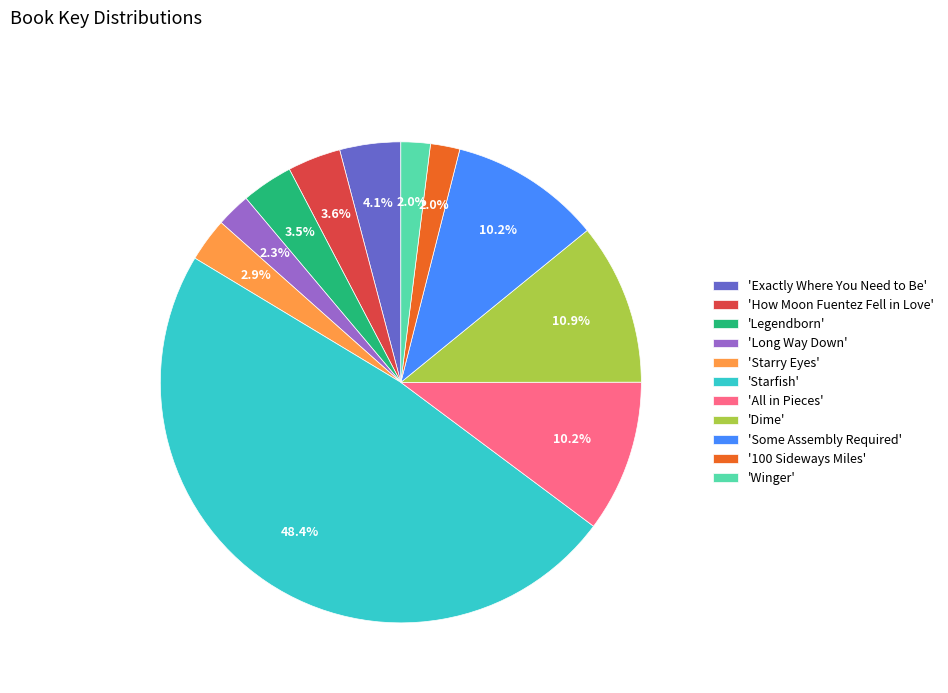

What percentage is NOT represented by 'All in Pieces'?

89.8%